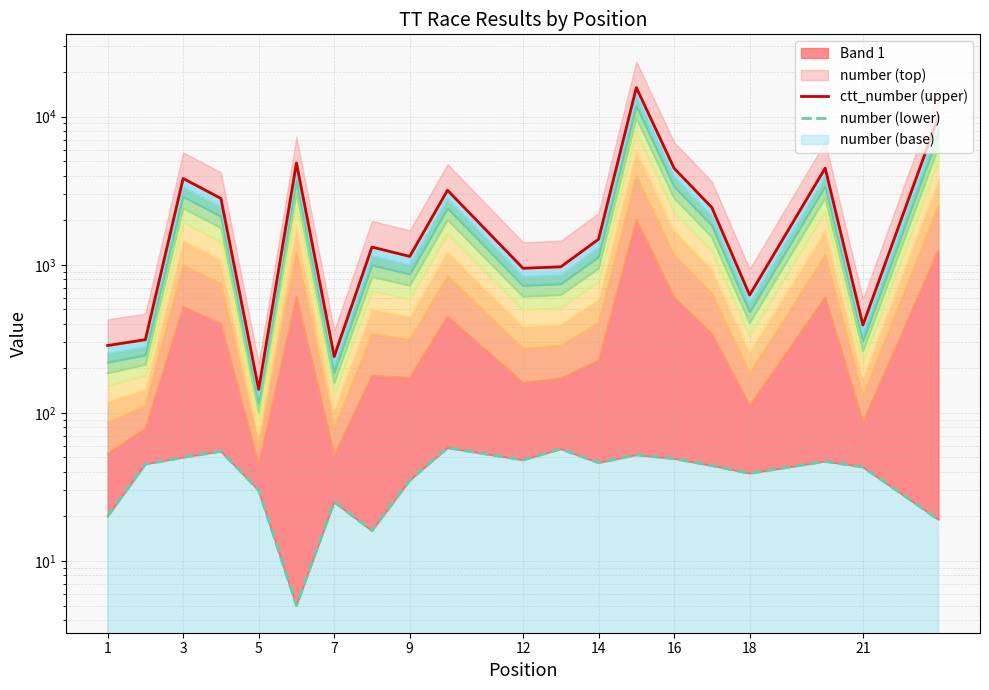

In number (lower), how many points are higher than both neighbors (excluding endpoints)?

6